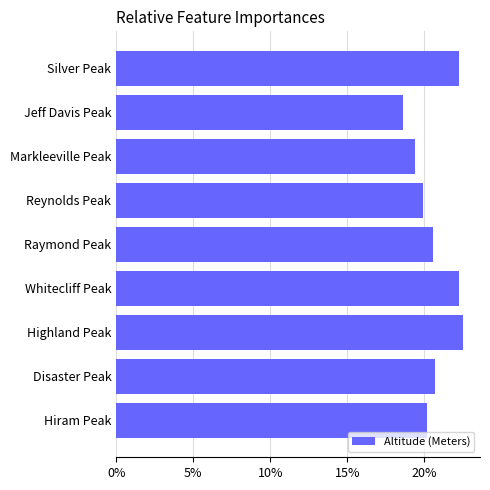

What is the ratio of the value at Hiram Peak to the value at Reynolds Peak?

1.0